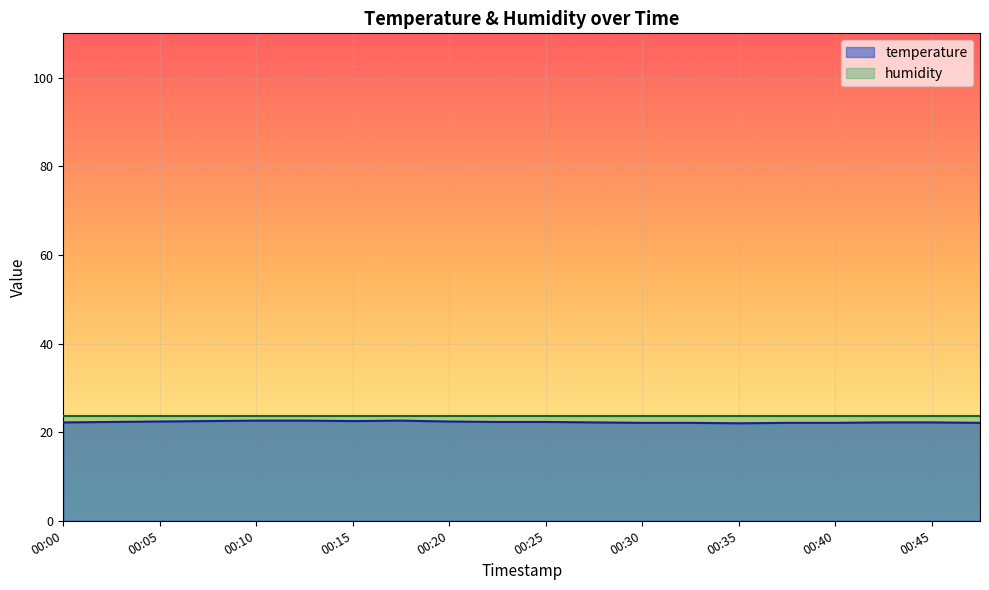

How many data points are above 22?

19